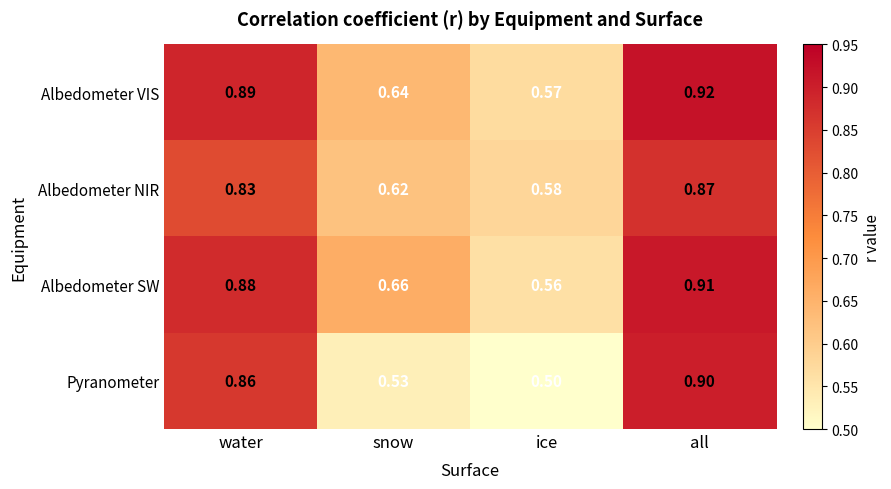

Rank the series by their maximum value, from lowest to highest.

Albedometer NIR, Pyranometer, Albedometer SW, Albedometer VIS